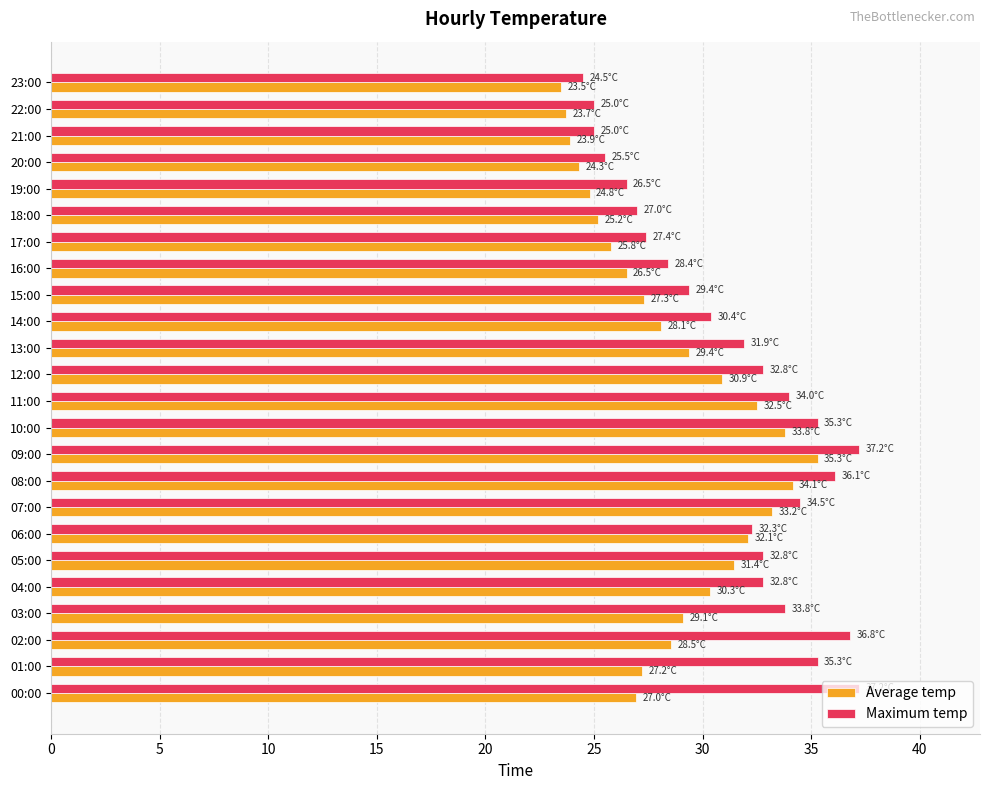

Rank the series by their maximum value, from highest to lowest.

Maximum temp, Average temp